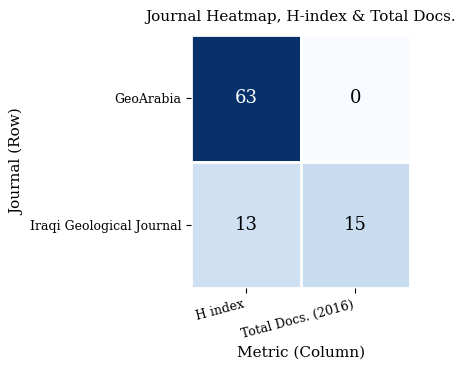

List the series in order of their overall mean, lowest first.

Iraqi Geological Journal, GeoArabia